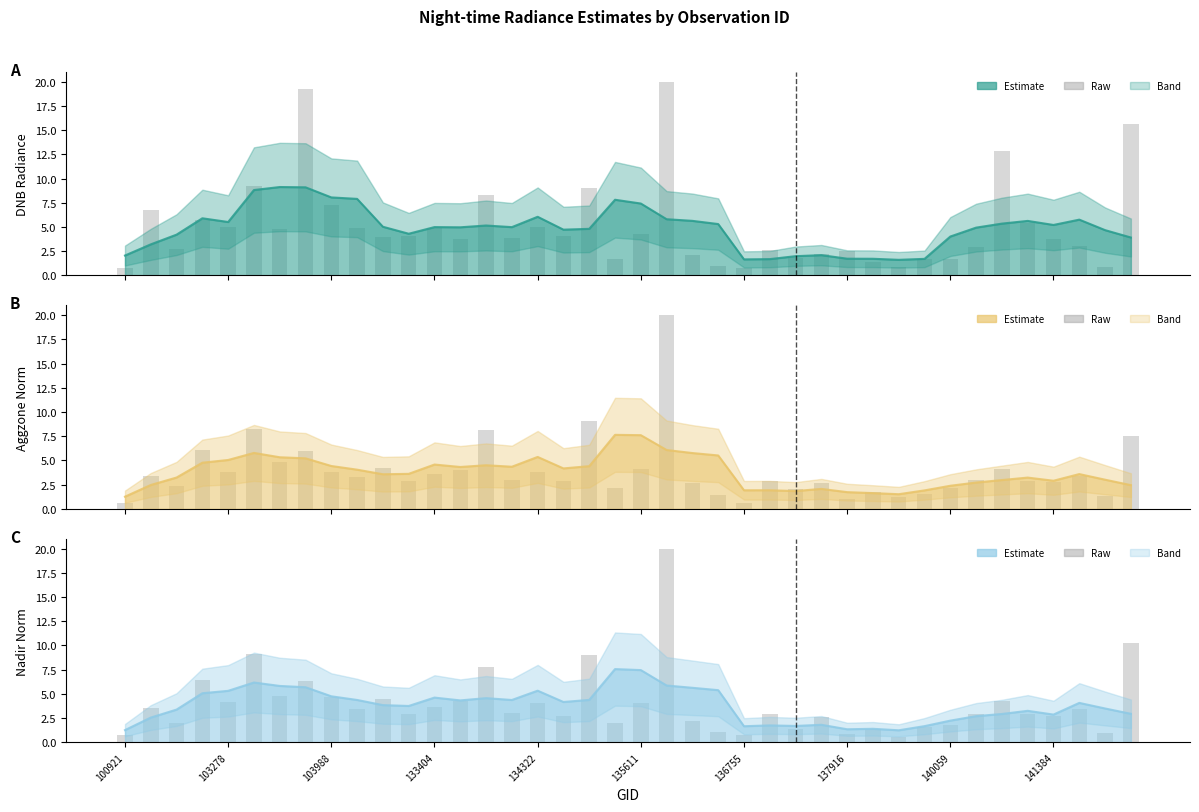

Is it true that rade9_mult_nadir_norm line equals 1.7 at 31?

True